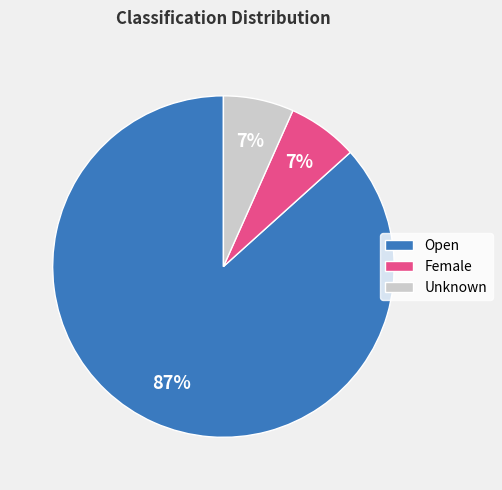

To the nearest percent, what is the average slice percentage?

33%